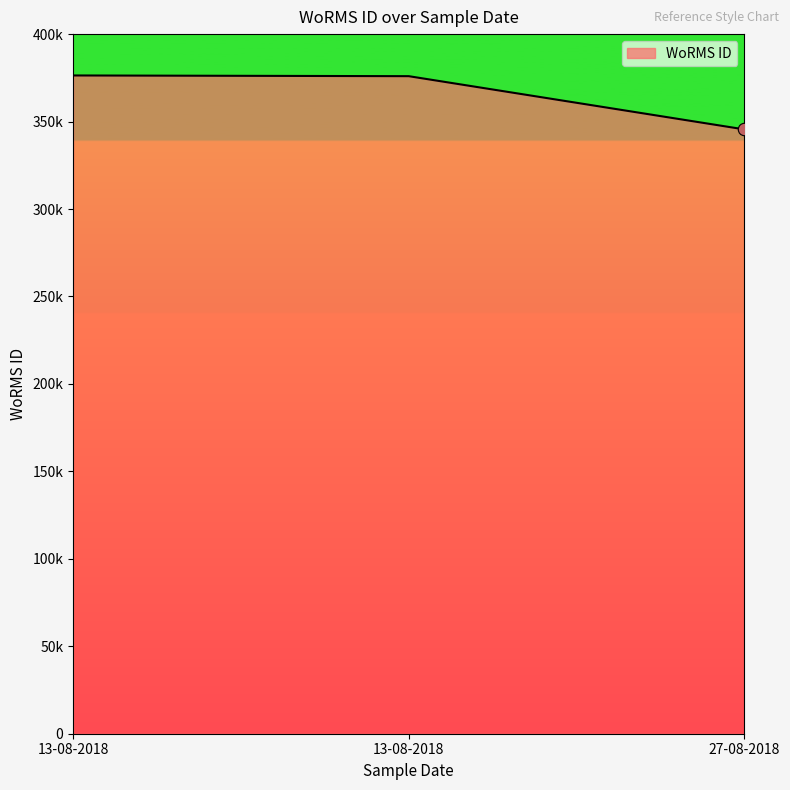

Between 13-08-2018 and 27-08-2018, which is larger?

13-08-2018